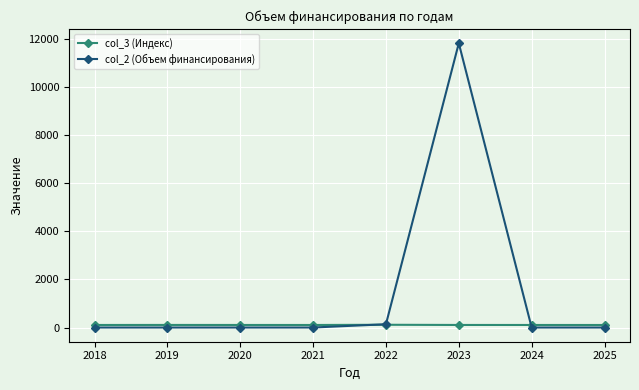

Which series ends up on top after the final intersection of col_3 (Индекс) and col_2 (Объем финансирования)?

col_3 (Индекс)